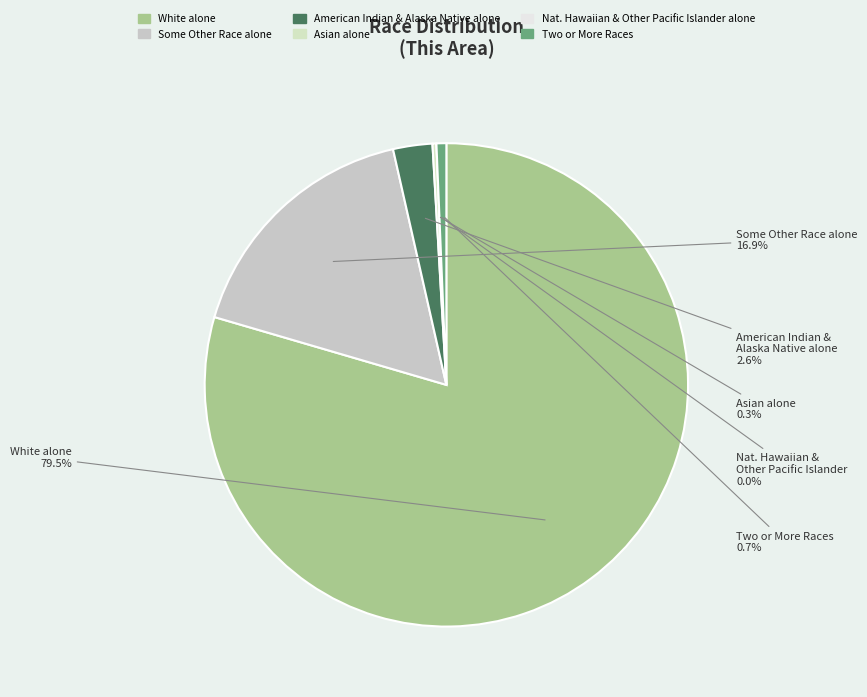

To the nearest percent, what is the difference between the largest and smallest slice percentages?

80%